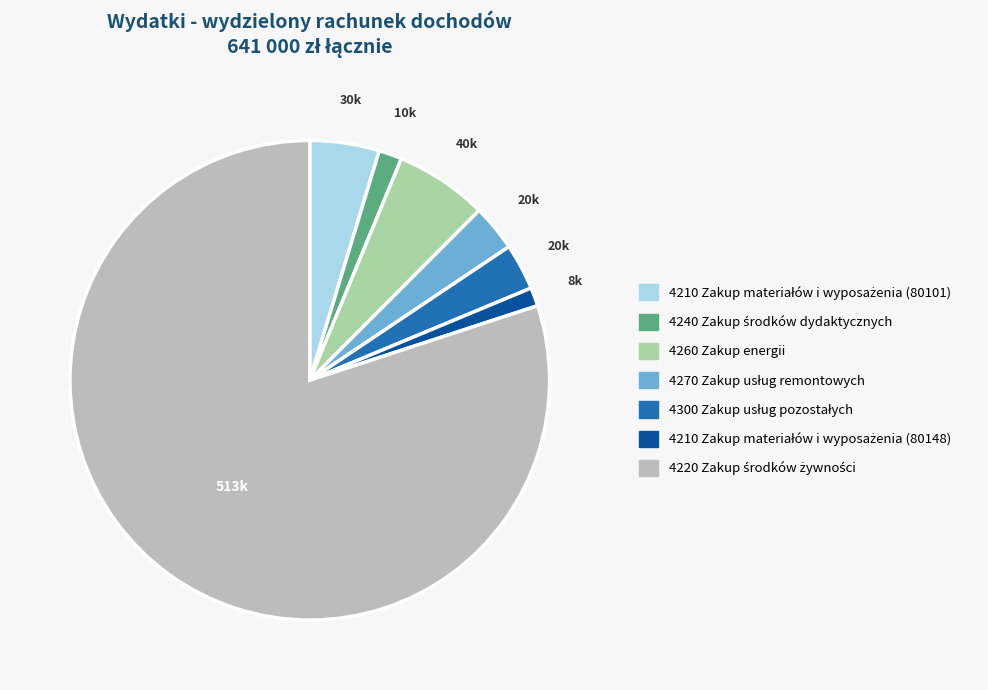

Is there any slice that represents more than half of the pie?

Yes